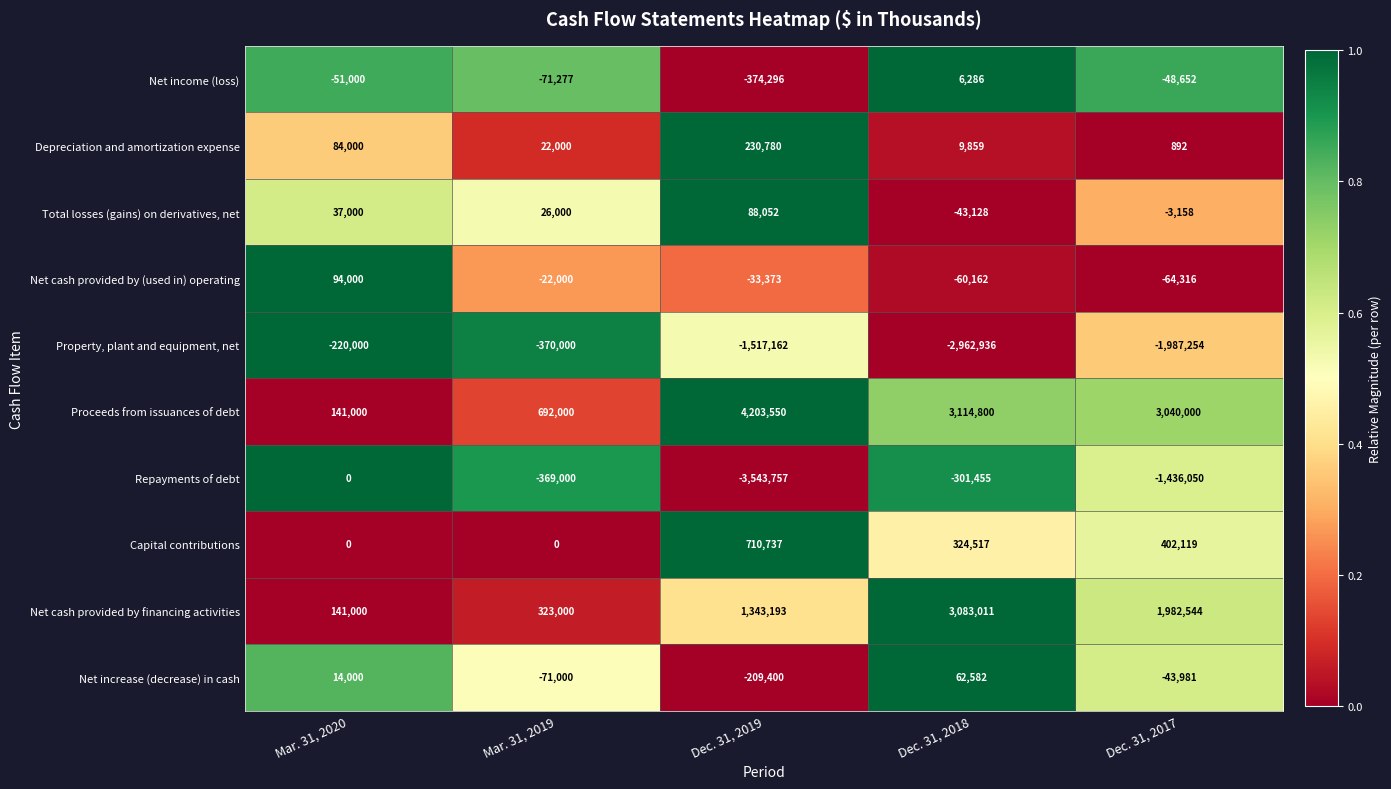

What is the total value across all series at Dec. 31, 2019?

898324